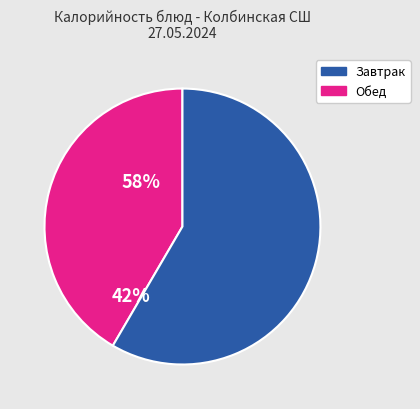

Between Обед and Завтрак, which is larger?

Обед